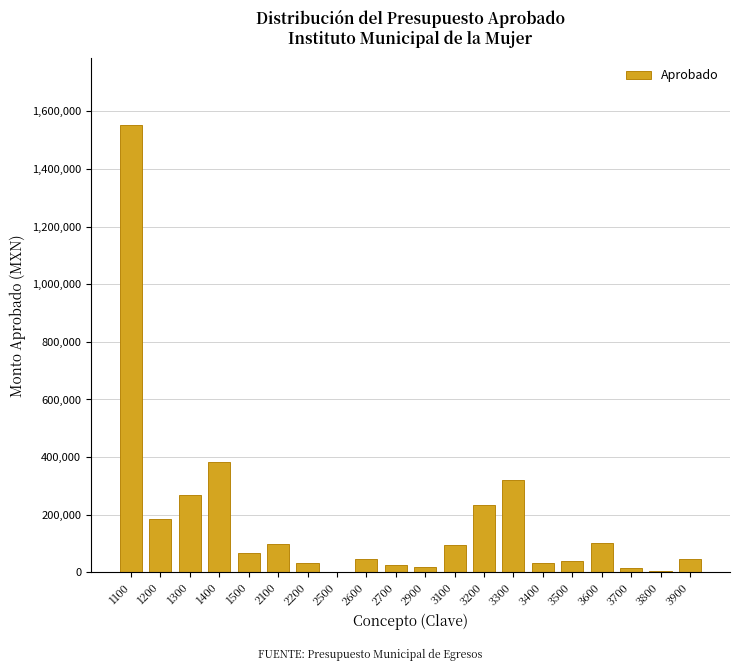

What is the sum of all values?

3565828